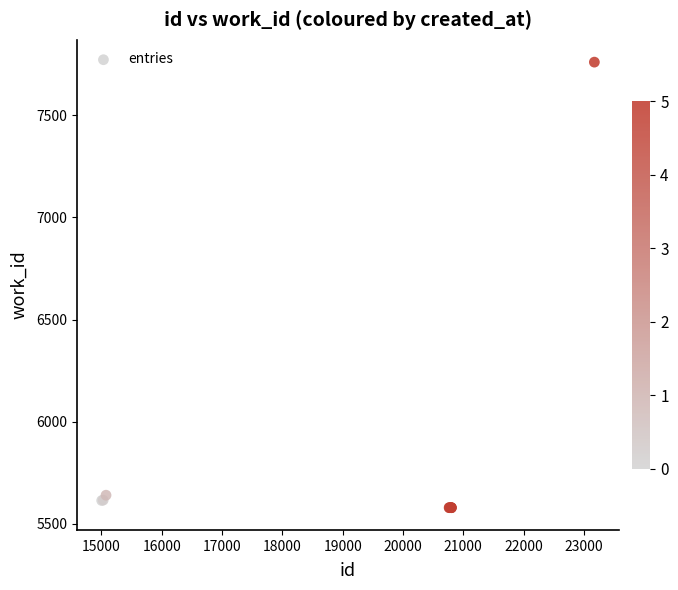

What Y value in the scatter plot is closest to 6669?

5640